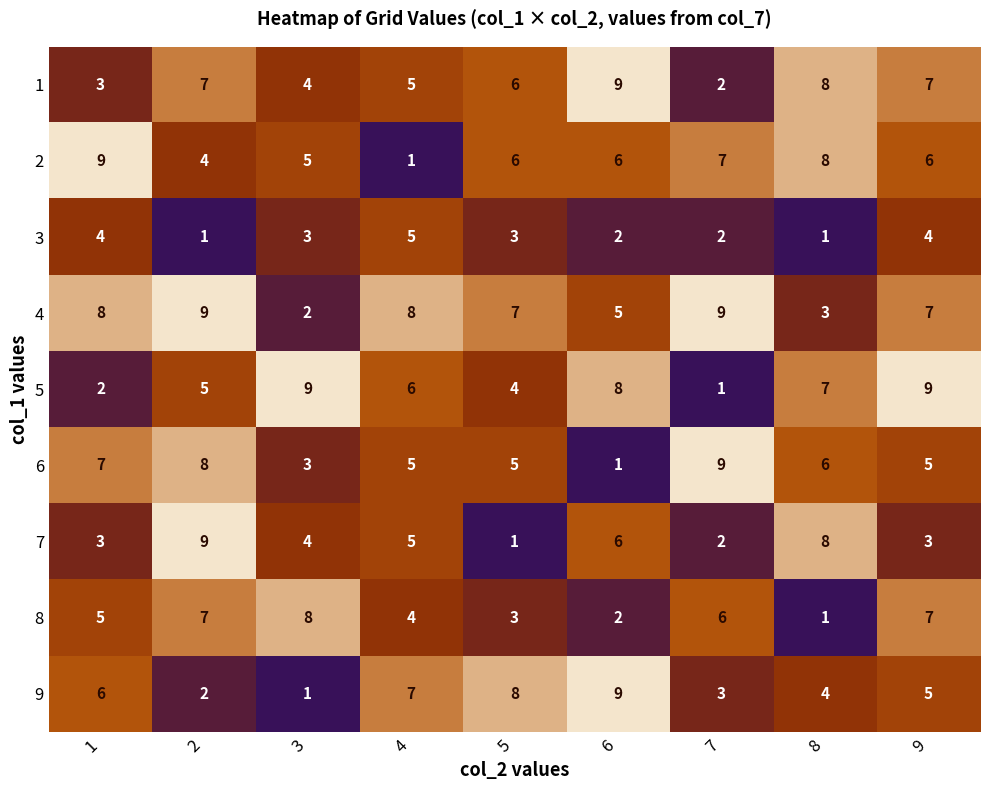

How many data points does each series have?

9